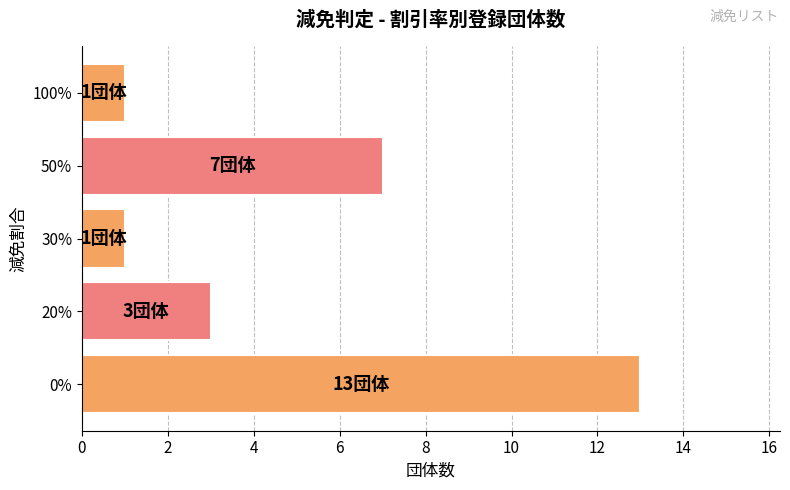

What value does the data have at 50%?

7